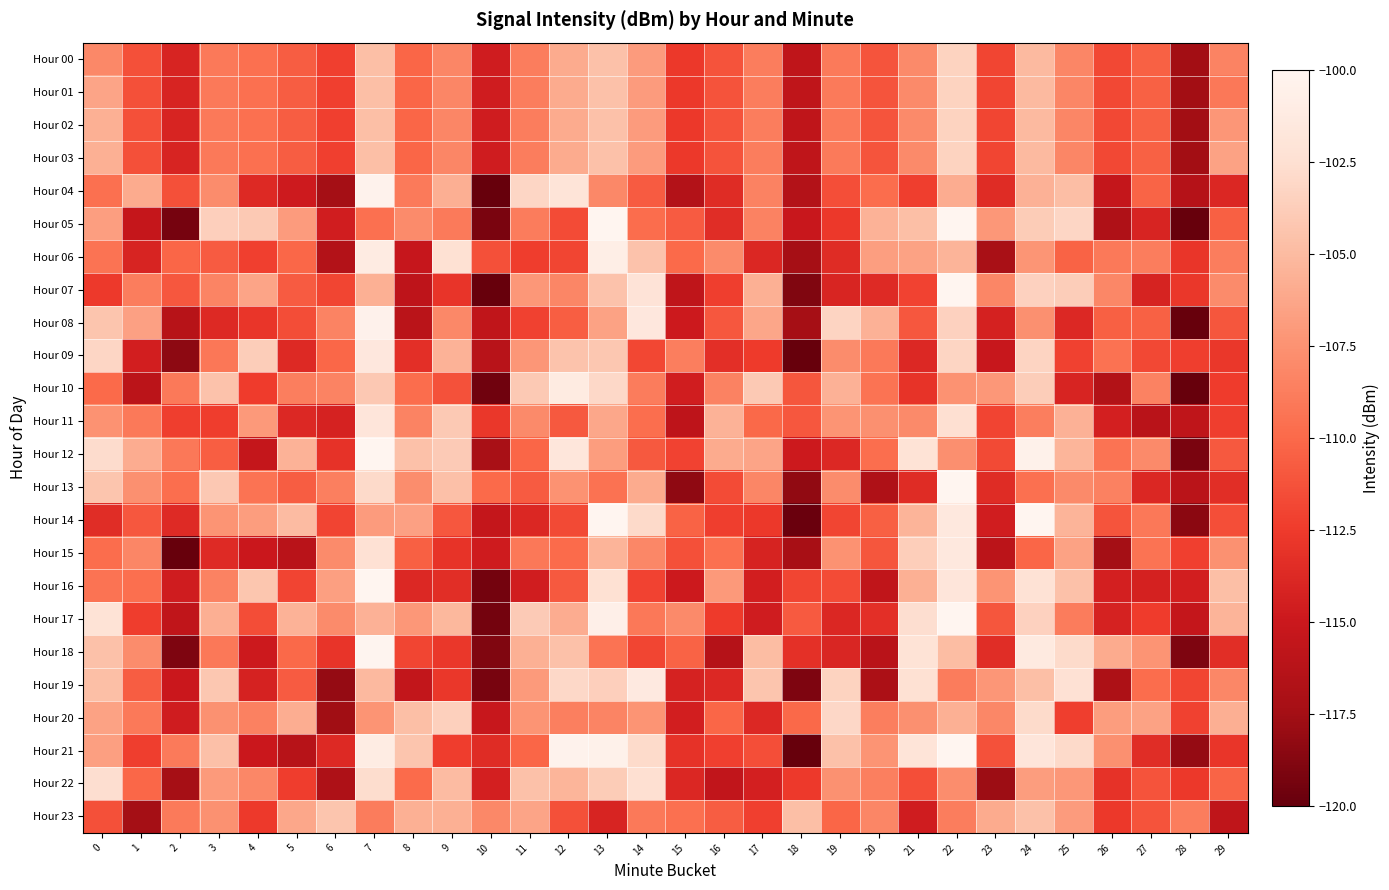

Reading left to right, transcribe all the data shown in this chart.

Hour 00: 0=-108.1	1=-111.4	2=-114.1	3=-109.0	4=-109.6	5=-110.6	6=-112.2	7=-104.8	8=-110.2	9=-108.2	10=-114.7	11=-108.8	12=-106.0	13=-104.6	14=-106.9	15=-112.7	16=-111.2	17=-108.8	18=-115.7	19=-109.0	20=-111.1	21=-108.0	22=-103.4	23=-111.9	24=-105.1	25=-108.2	26=-111.8	27=-110.4	28=-117.5	29=-108.4
Hour 01: 0=-106.4	1=-111.4	2=-114.1	3=-109.0	4=-109.6	5=-110.6	6=-112.2	7=-104.8	8=-110.2	9=-108.2	10=-114.7	11=-108.8	12=-106.0	13=-104.6	14=-106.9	15=-112.7	16=-111.2	17=-108.8	18=-115.7	19=-109.0	20=-111.1	21=-108.0	22=-103.4	23=-111.9	24=-105.1	25=-108.2	26=-111.8	27=-110.4	28=-117.5	29=-109.1
Hour 02: 0=-105.7	1=-111.4	2=-114.1	3=-109.0	4=-109.6	5=-110.6	6=-112.2	7=-104.8	8=-110.2	9=-108.2	10=-114.7	11=-108.8	12=-106.0	13=-104.6	14=-106.9	15=-112.7	16=-111.2	17=-108.8	18=-115.7	19=-109.0	20=-111.1	21=-108.0	22=-103.4	23=-111.9	24=-105.1	25=-108.2	26=-111.8	27=-110.4	28=-117.5	29=-107.2
Hour 03: 0=-105.6	1=-111.4	2=-114.1	3=-109.0	4=-109.6	5=-110.6	6=-112.2	7=-104.8	8=-110.2	9=-108.2	10=-114.7	11=-108.8	12=-106.0	13=-104.6	14=-106.9	15=-112.7	16=-111.2	17=-108.8	18=-115.7	19=-109.0	20=-111.1	21=-108.0	22=-103.4	23=-111.9	24=-105.1	25=-108.2	26=-111.8	27=-110.4	28=-117.5	29=-106.5
Hour 04: 0=-109.6	1=-106.0	2=-111.3	3=-107.9	4=-113.7	5=-114.8	6=-117.5	7=-100.4	8=-108.9	9=-105.7	10=-120.0	11=-103.2	12=-102.0	13=-108.1	14=-110.8	15=-116.5	16=-113.6	17=-108.5	18=-116.5	19=-111.5	20=-109.8	21=-112.3	22=-105.9	23=-113.5	24=-105.6	25=-104.8	26=-115.4	27=-110.3	28=-116.4	29=-113.9
Hour 05: 0=-106.8	1=-115.3	2=-119.3	3=-103.7	4=-104.0	5=-106.9	6=-114.5	7=-109.6	8=-107.9	9=-108.9	10=-119.2	11=-108.9	12=-111.6	13=-100.0	14=-109.8	15=-110.8	16=-113.5	17=-108.5	18=-115.2	19=-112.7	20=-105.5	21=-104.7	22=-100.0	23=-107.2	24=-103.9	25=-103.2	26=-116.7	27=-114.1	28=-120.0	29=-110.5
Hour 06: 0=-109.4	1=-114.1	2=-110.2	3=-110.8	4=-112.2	5=-110.1	6=-116.5	7=-101.1	8=-115.3	9=-102.4	10=-111.4	11=-112.4	12=-111.9	13=-100.8	14=-104.5	15=-110.0	16=-107.9	17=-113.9	18=-117.4	19=-113.6	20=-106.8	21=-106.5	22=-105.4	23=-117.2	24=-107.3	25=-110.3	26=-109.0	27=-108.8	28=-112.9	29=-108.8
Hour 07: 0=-112.6	1=-108.8	2=-111.0	3=-108.3	4=-106.3	5=-110.7	6=-111.9	7=-105.6	8=-115.9	9=-112.9	10=-120.0	11=-107.2	12=-108.2	13=-104.5	14=-102.1	15=-115.7	16=-112.3	17=-105.7	18=-119.0	19=-114.0	20=-113.6	21=-112.1	22=-100.0	23=-108.2	24=-103.5	25=-103.8	26=-108.1	27=-114.2	28=-112.8	29=-107.9
Hour 08: 0=-104.4	1=-106.6	2=-116.3	3=-113.7	4=-112.9	5=-111.5	6=-108.4	7=-100.4	8=-116.1	9=-108.1	10=-115.7	11=-112.1	12=-110.6	13=-106.6	14=-101.6	15=-114.8	16=-111.0	17=-106.3	18=-117.4	19=-103.3	20=-105.6	21=-111.0	22=-103.4	23=-114.3	24=-107.6	25=-113.8	26=-110.5	27=-110.4	28=-120.0	29=-111.1
Hour 09: 0=-103.2	1=-114.5	2=-118.4	3=-109.2	4=-103.8	5=-113.7	6=-110.1	7=-101.6	8=-113.3	9=-105.5	10=-116.2	11=-107.2	12=-104.4	13=-104.2	14=-111.9	15=-108.7	16=-113.4	17=-112.5	18=-120.0	19=-107.9	20=-109.0	21=-113.8	22=-103.3	23=-115.2	24=-103.3	25=-112.2	26=-109.5	27=-111.8	28=-112.3	29=-112.8
Hour 10: 0=-110.0	1=-116.0	2=-109.0	3=-104.5	4=-112.5	5=-108.7	6=-108.4	7=-104.1	8=-109.8	9=-111.3	10=-119.5	11=-104.0	12=-101.2	13=-103.0	14=-108.9	15=-114.5	16=-108.5	17=-104.0	18=-111.1	19=-105.6	20=-109.4	21=-113.0	22=-107.5	23=-107.1	24=-103.8	25=-114.1	26=-116.6	27=-108.5	28=-120.0	29=-112.5
Hour 11: 0=-107.5	1=-109.1	2=-112.3	3=-112.4	4=-107.0	5=-113.8	6=-114.3	7=-101.8	8=-108.4	9=-104.0	10=-112.8	11=-108.0	12=-110.9	13=-106.2	14=-109.8	15=-115.8	16=-105.5	17=-110.0	18=-111.0	19=-107.4	20=-107.6	21=-108.0	22=-102.5	23=-112.0	24=-108.7	25=-105.6	26=-114.4	27=-116.1	28=-115.8	29=-112.3
Hour 12: 0=-102.8	1=-105.9	2=-109.1	3=-110.6	4=-115.4	5=-105.5	6=-113.1	7=-100.0	8=-104.6	9=-104.0	10=-117.1	11=-110.2	12=-101.8	13=-106.8	14=-110.9	15=-112.0	16=-106.0	17=-106.4	18=-114.9	19=-113.8	20=-109.7	21=-102.1	22=-107.7	23=-111.7	24=-100.5	25=-105.4	26=-109.4	27=-108.0	28=-119.2	29=-110.9
Hour 13: 0=-104.4	1=-107.6	2=-109.7	3=-104.1	4=-109.5	5=-110.6	6=-108.6	7=-103.0	8=-107.7	9=-104.7	10=-110.0	11=-110.7	12=-107.5	13=-109.5	14=-106.0	15=-118.3	16=-111.6	17=-108.2	18=-118.3	19=-107.9	20=-116.8	21=-113.6	22=-100.0	23=-113.6	24=-109.5	25=-108.0	26=-108.5	27=-113.8	28=-116.0	29=-113.4
Hour 14: 0=-113.4	1=-111.0	2=-113.6	3=-107.4	4=-106.9	5=-104.9	6=-112.0	7=-106.9	8=-106.6	9=-111.0	10=-115.4	11=-113.9	12=-111.7	13=-100.0	14=-102.9	15=-110.4	16=-112.3	17=-112.7	18=-119.8	19=-111.9	20=-110.5	21=-105.4	22=-101.5	23=-114.6	24=-100.0	25=-105.4	26=-111.1	27=-109.1	28=-118.5	29=-111.4
Hour 15: 0=-109.8	1=-108.3	2=-119.9	3=-113.7	4=-115.0	5=-116.2	6=-107.9	7=-102.3	8=-110.5	9=-113.0	10=-114.8	11=-109.1	12=-109.9	13=-105.4	14=-108.2	15=-111.3	16=-109.6	17=-114.2	18=-117.2	19=-107.4	20=-111.1	21=-103.7	22=-101.5	23=-116.0	24=-110.2	25=-106.5	26=-117.5	27=-109.4	28=-112.2	29=-107.5
Hour 16: 0=-109.4	1=-109.6	2=-114.6	3=-108.5	4=-104.3	5=-112.0	6=-106.7	7=-100.0	8=-113.8	9=-113.4	10=-119.5	11=-114.6	12=-110.9	13=-102.4	14=-112.1	15=-114.9	16=-107.1	17=-114.5	18=-111.9	19=-111.6	20=-115.7	21=-105.7	22=-101.9	23=-107.4	24=-102.2	25=-104.6	26=-114.4	27=-114.3	28=-114.5	29=-104.7
Hour 17: 0=-102.2	1=-112.4	2=-115.7	3=-105.7	4=-111.5	5=-105.5	6=-107.9	7=-105.6	8=-107.1	9=-105.2	10=-119.4	11=-104.0	12=-105.9	13=-100.7	14=-109.1	15=-108.0	16=-112.5	17=-114.6	18=-110.9	19=-113.9	20=-113.3	21=-102.6	22=-100.0	23=-111.0	24=-103.5	25=-108.9	26=-114.3	27=-112.5	28=-115.4	29=-105.4
Hour 18: 0=-104.6	1=-107.9	2=-119.0	3=-109.1	4=-114.9	5=-110.0	6=-112.9	7=-100.1	8=-111.9	9=-112.8	10=-118.9	11=-105.7	12=-104.6	13=-109.4	14=-111.9	15=-110.3	16=-116.3	17=-104.9	18=-113.2	19=-114.0	20=-116.1	21=-102.2	22=-104.9	23=-113.5	24=-101.3	25=-102.9	26=-106.0	27=-107.4	28=-119.0	29=-113.4
Hour 19: 0=-104.7	1=-110.7	2=-115.0	3=-104.2	4=-114.3	5=-110.7	6=-118.1	7=-105.1	8=-115.5	9=-112.8	10=-119.2	11=-107.0	12=-103.0	13=-103.6	14=-101.4	15=-114.2	16=-113.8	17=-104.3	18=-119.0	19=-103.4	20=-117.0	21=-102.4	22=-108.9	23=-107.2	24=-104.7	25=-102.3	26=-116.9	27=-109.8	28=-111.9	29=-108.1
Hour 20: 0=-106.5	1=-109.0	2=-114.7	3=-107.5	4=-108.6	5=-105.8	6=-117.6	7=-107.4	8=-104.8	9=-103.5	10=-115.2	11=-107.4	12=-108.7	13=-108.3	14=-107.4	15=-114.5	16=-110.2	17=-113.8	18=-110.0	19=-103.1	20=-108.7	21=-107.6	22=-105.7	23=-108.2	24=-102.9	25=-112.3	26=-106.9	27=-106.6	28=-112.1	29=-105.7
Hour 21: 0=-106.7	1=-112.3	2=-108.9	3=-104.7	4=-115.0	5=-116.3	6=-113.7	7=-101.0	8=-104.3	9=-112.4	10=-113.5	11=-110.2	12=-100.4	13=-100.5	14=-102.9	15=-113.1	16=-112.2	17=-111.5	18=-120.0	19=-104.6	20=-107.4	21=-102.0	22=-100.0	23=-111.3	24=-101.8	25=-102.9	26=-107.6	27=-113.5	28=-118.1	29=-112.9
Hour 22: 0=-102.6	1=-110.1	2=-117.4	3=-107.0	4=-108.2	5=-112.3	6=-116.8	7=-102.7	8=-109.9	9=-104.9	10=-114.4	11=-104.6	12=-105.4	13=-103.9	14=-102.4	15=-113.9	16=-115.6	17=-114.4	18=-112.7	19=-107.5	20=-108.7	21=-111.5	22=-107.8	23=-117.7	24=-106.9	25=-107.2	26=-113.1	27=-111.2	28=-112.7	29=-110.2
Hour 23: 0=-111.4	1=-117.5	2=-109.0	3=-107.5	4=-112.6	5=-106.2	6=-104.3	7=-108.9	8=-105.6	9=-105.7	10=-108.1	11=-106.4	12=-111.4	13=-114.1	14=-109.0	15=-109.6	16=-110.6	17=-112.2	18=-104.8	19=-110.2	20=-108.2	21=-114.7	22=-108.8	23=-106.0	24=-104.6	25=-106.9	26=-112.7	27=-111.2	28=-108.8	29=-115.7